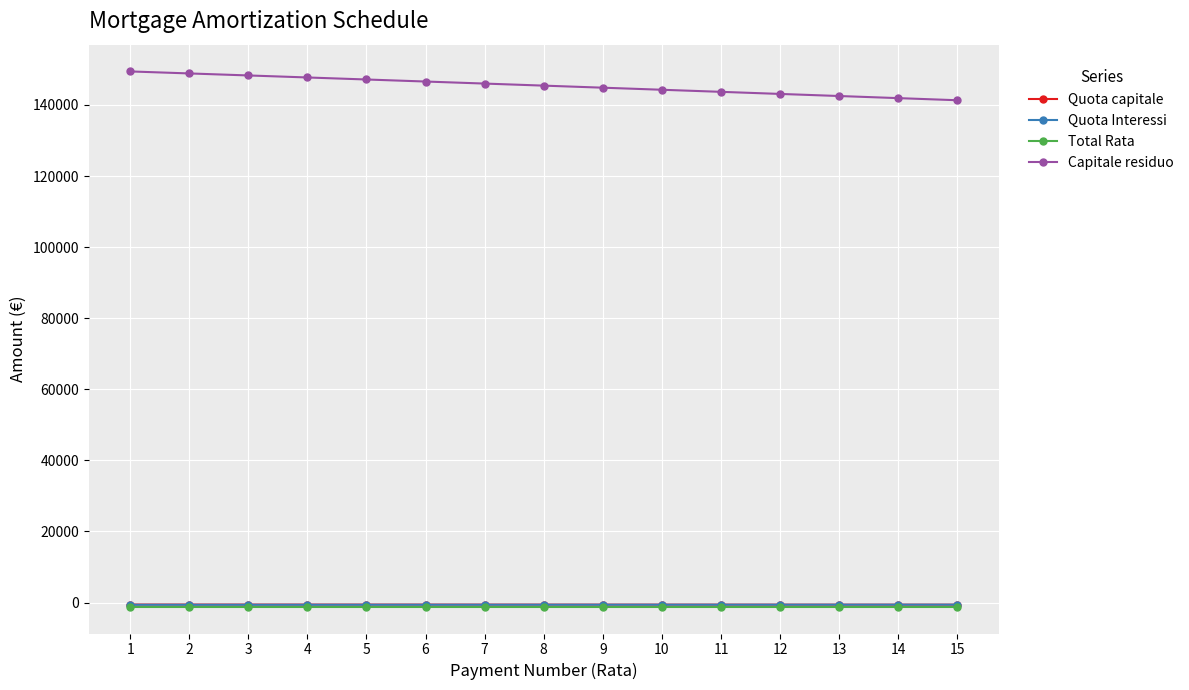

True or false: Total Rata and Quota capitale intersect in this chart.

False